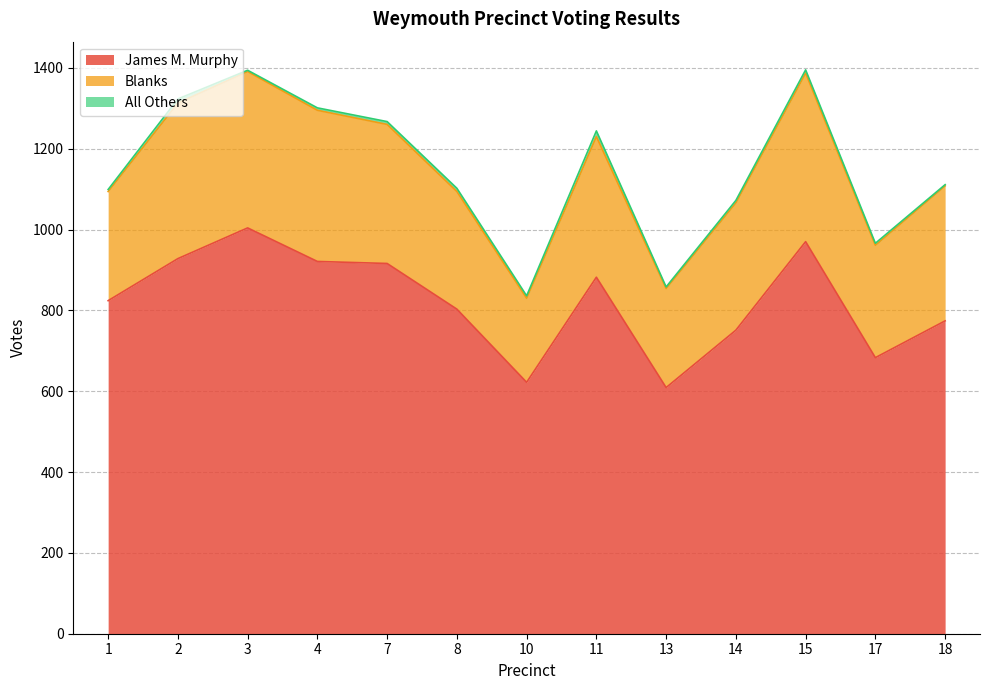

The value of Blanks at 15 is 417. True or false?

True